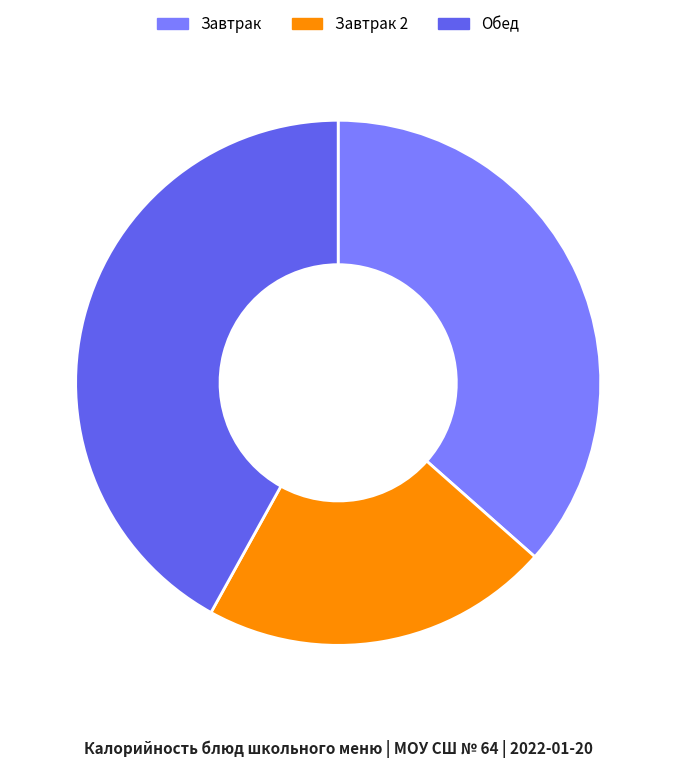

Count the number of slices in the pie.

3